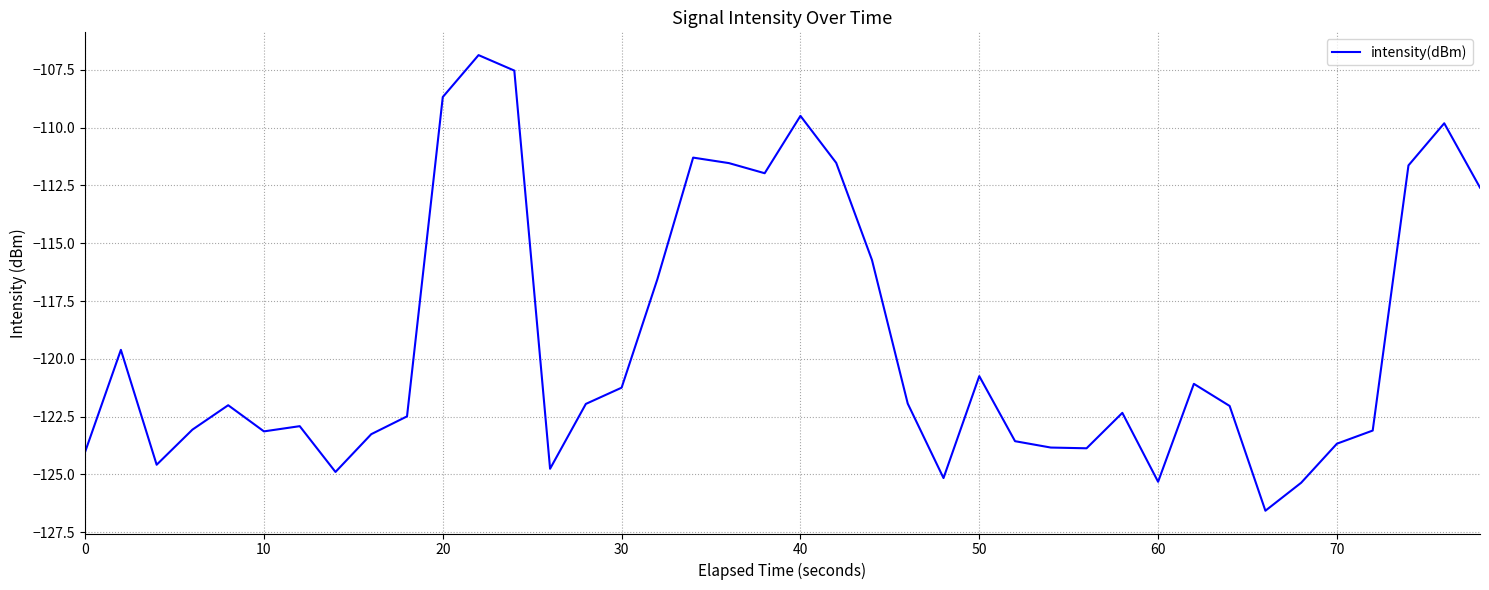

What is the difference between the maximum and minimum values?

19.7